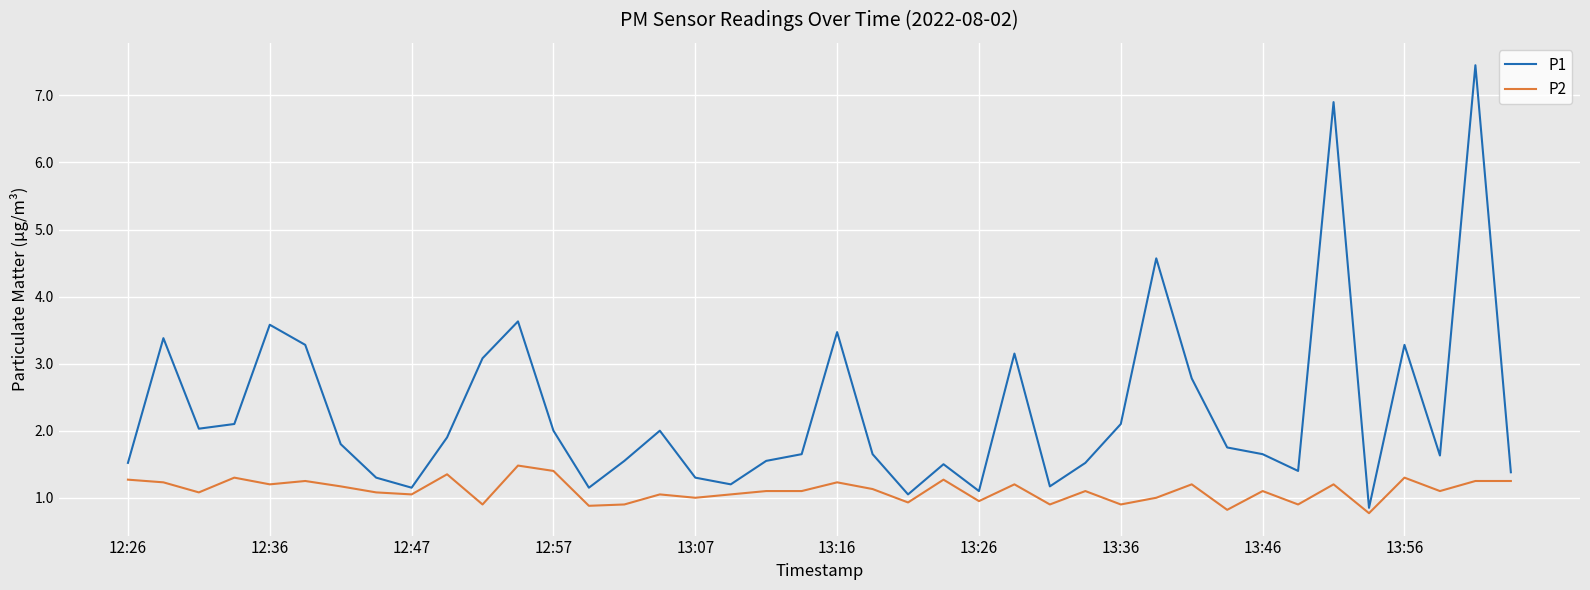

Which series has the largest total across all categories?

P1